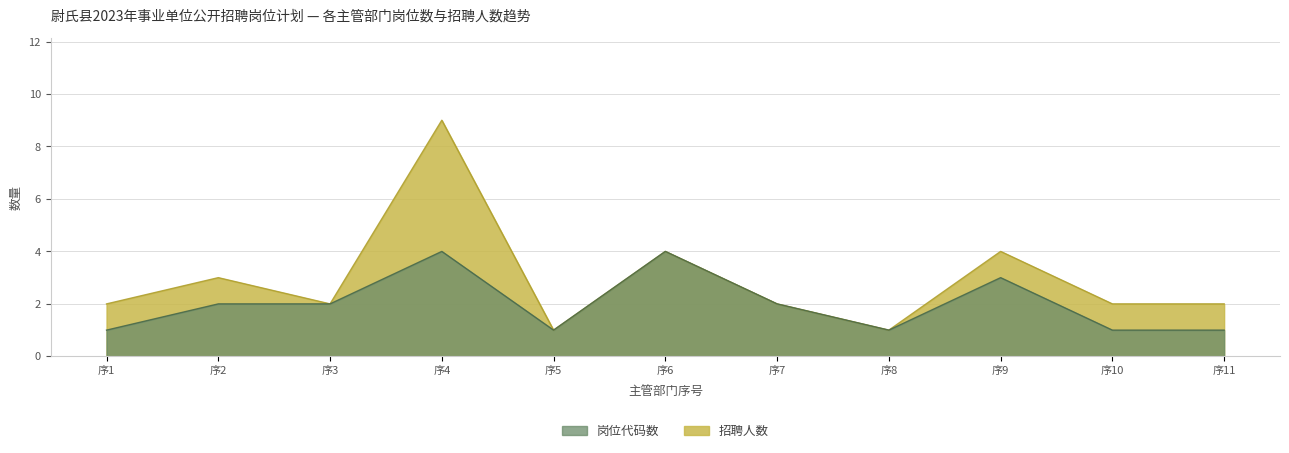

Between 序11 and 序1, which is larger?

序11